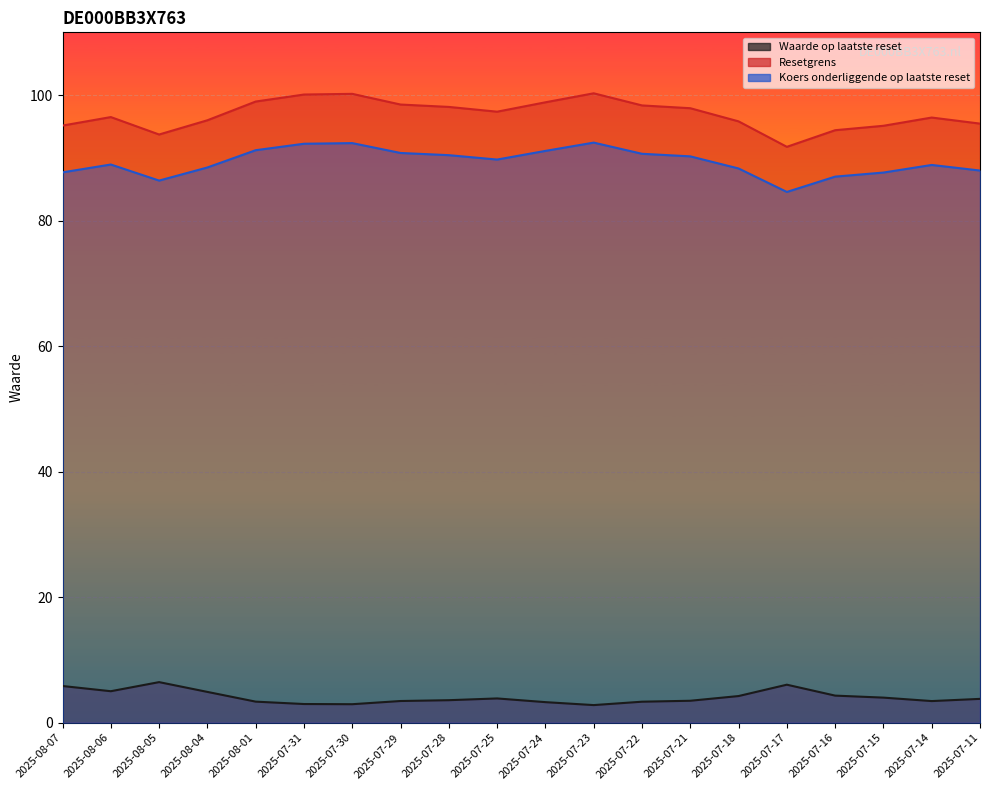

What position from the left is 2025-07-30?

7